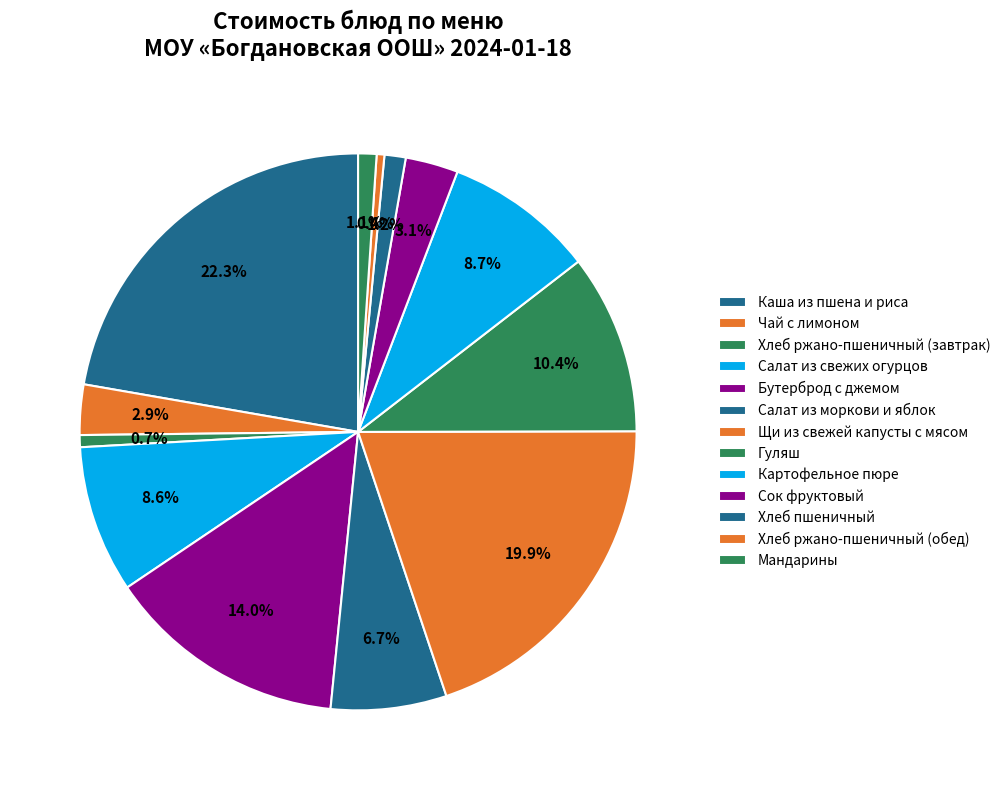

To the nearest percent, what is the combined percentage of Хлеб ржано-пшеничный (завтрак) and Щи из свежей капусты с мясом?

21%